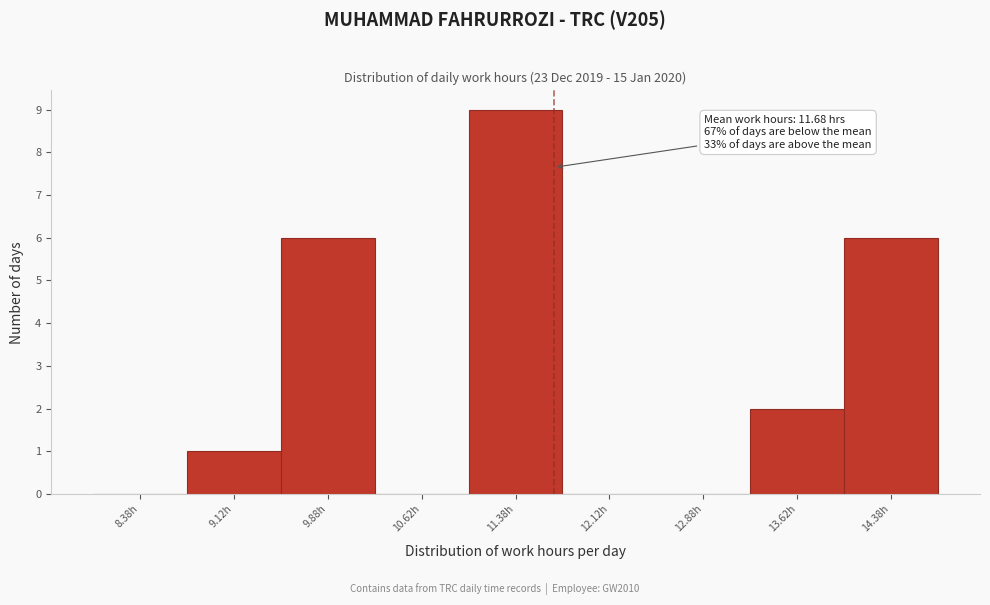

Over which range of the x-axis is the bar tallest?

11.00 to 11.75